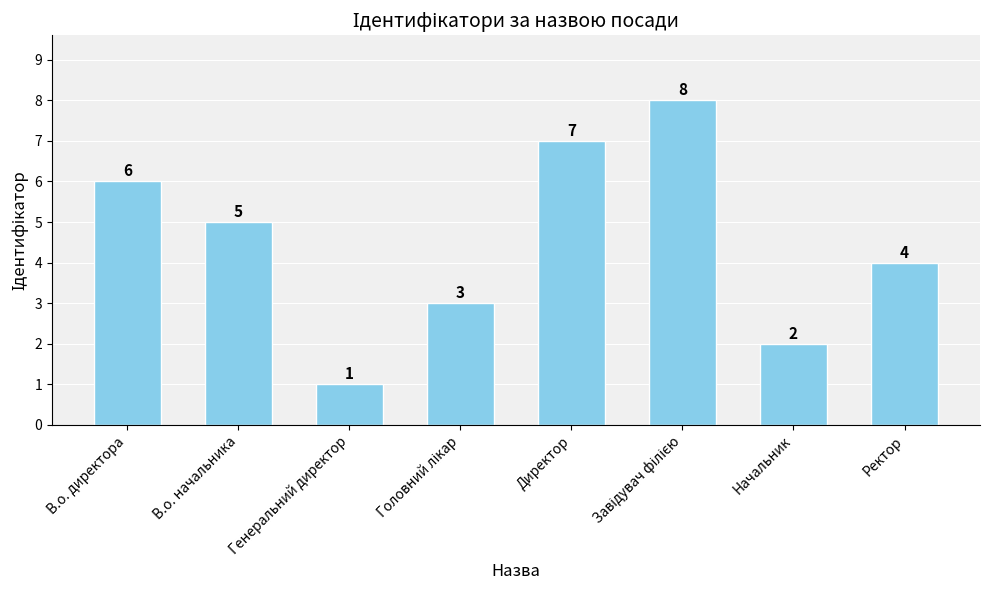

Between Начальник and В.о. начальника, which is larger?

В.о. начальника